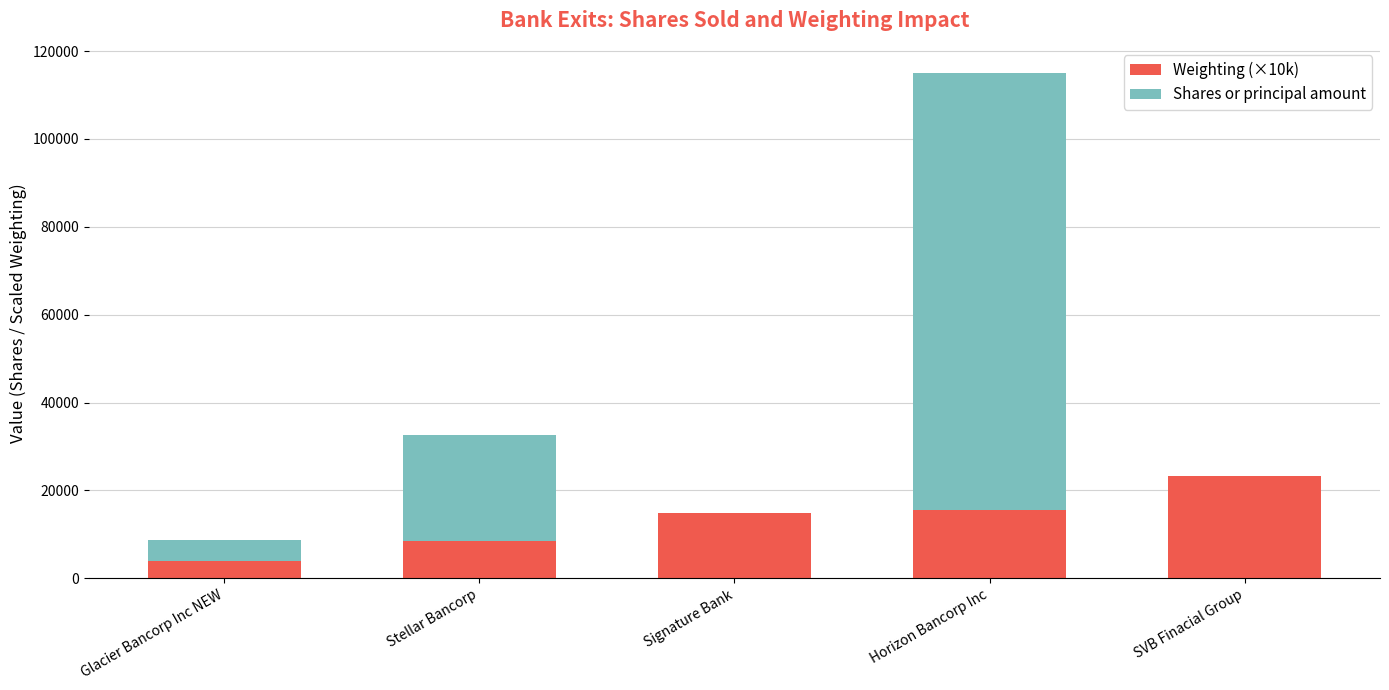

At which label is Weighting (×10k) closest to 13605?

Signature Bank